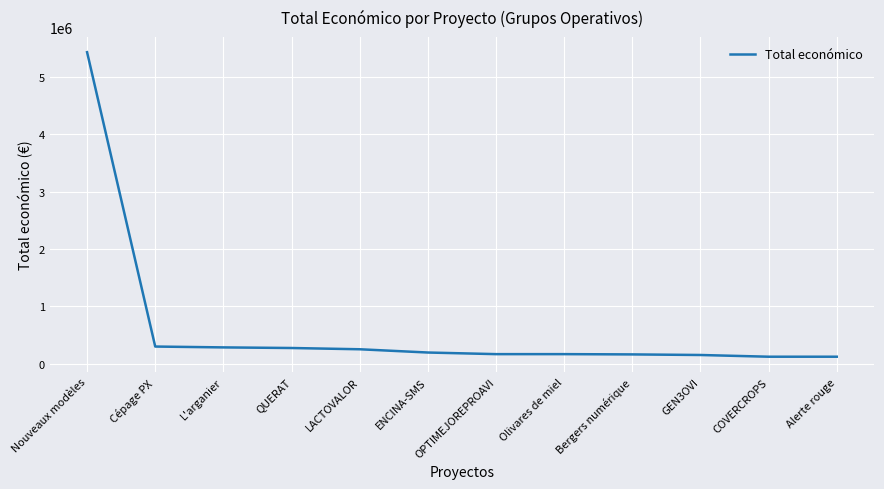

True or false: the data shows 150000 at GEN3OVI.

True